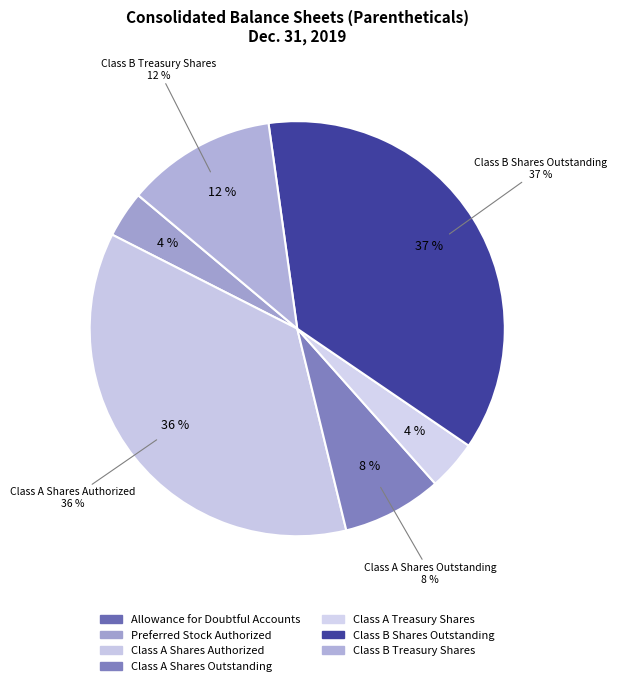

What percentage is the Class B Treasury Shares slice, to the nearest percent?

12%